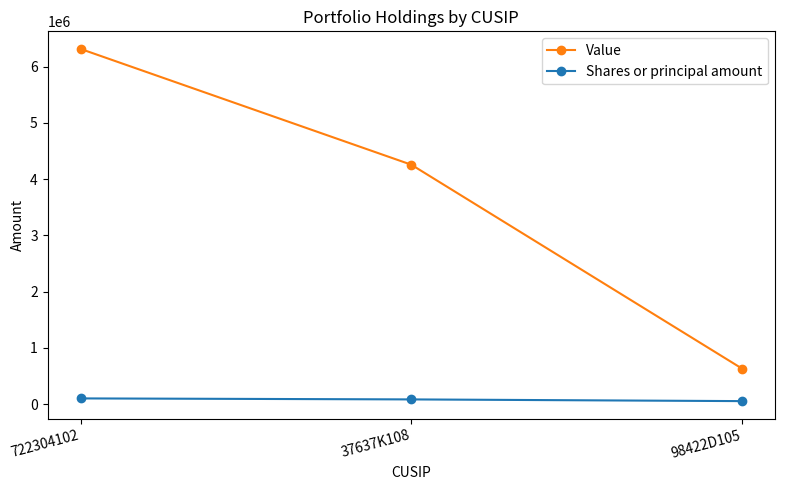

What is the difference between the highest and lowest values at 722304102?

6215074